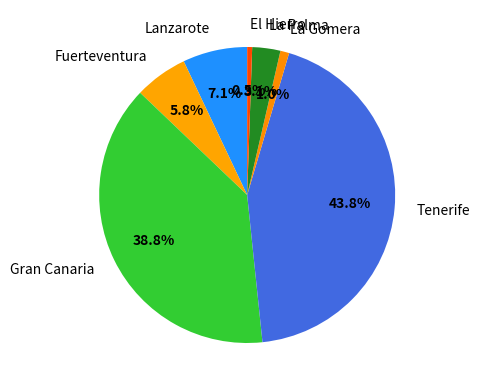

What is the largest slice in the pie chart?

Tenerife